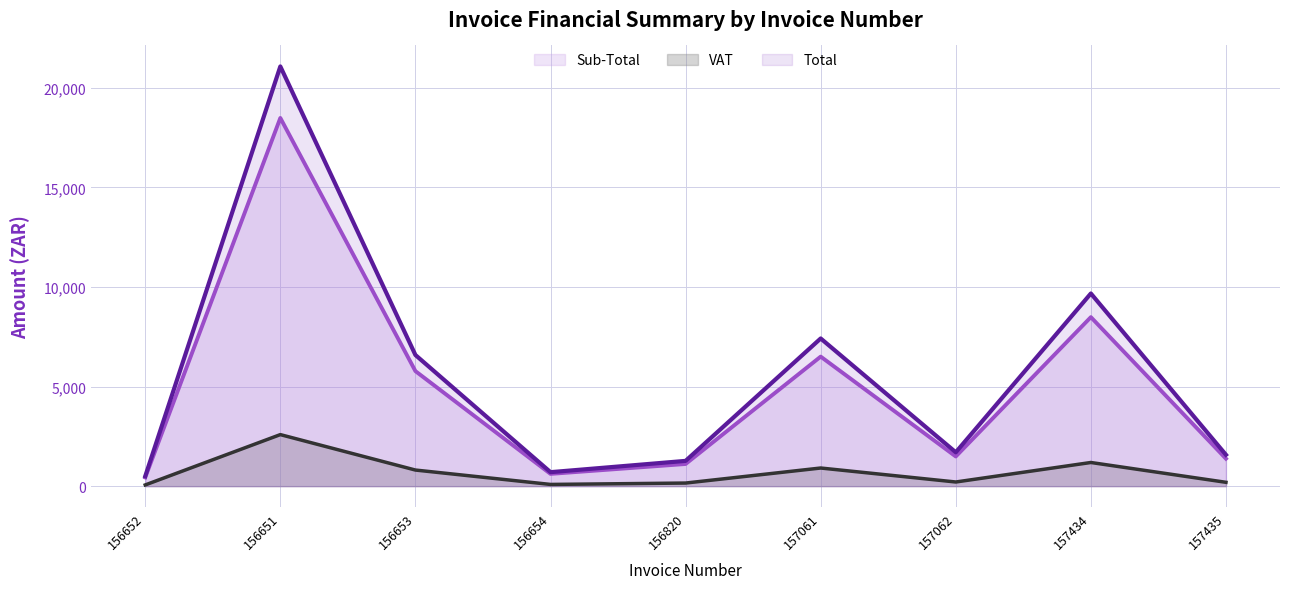

How many values in the Total series exceed 1698?

5